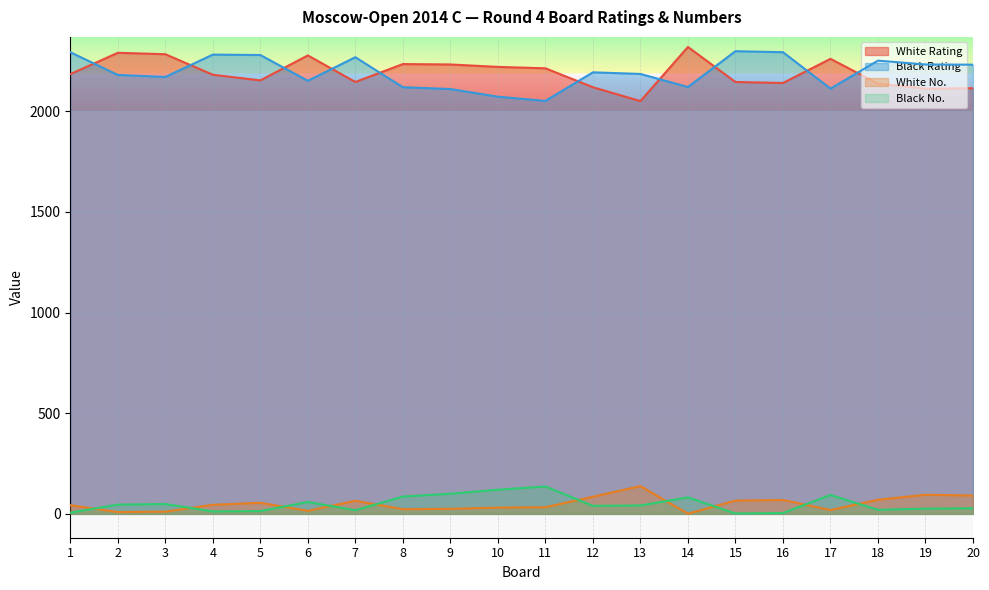

How many values in the White No. series are below 45?

10